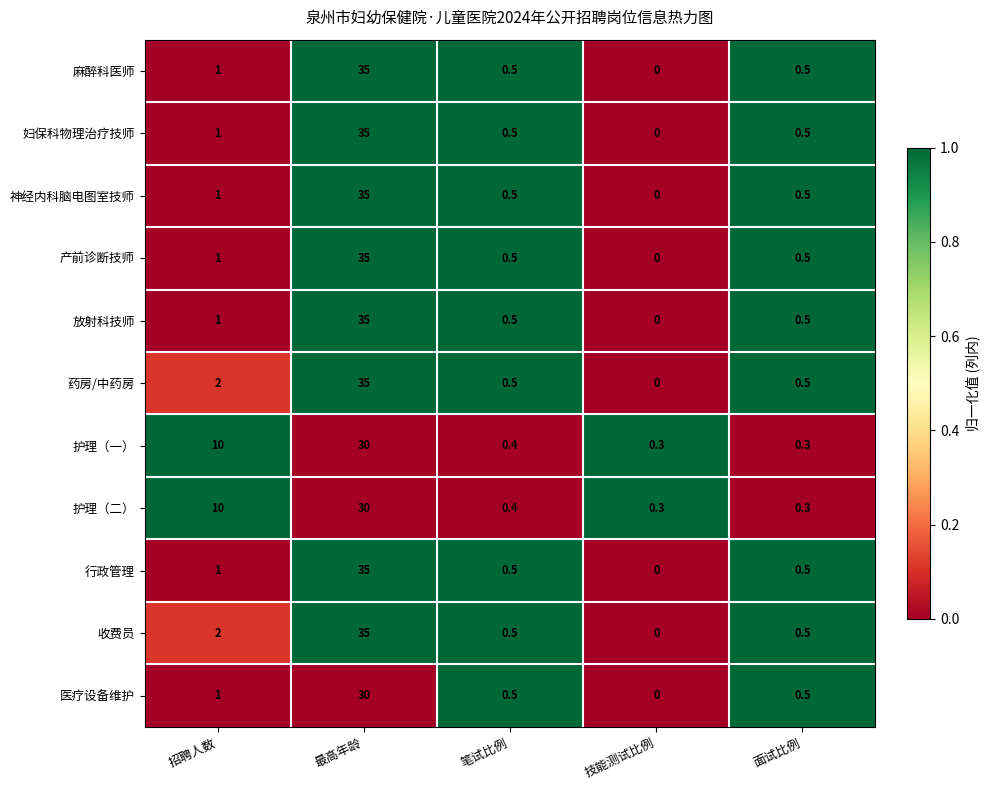

What is the difference between the highest and lowest values at 最高年龄?

5.0